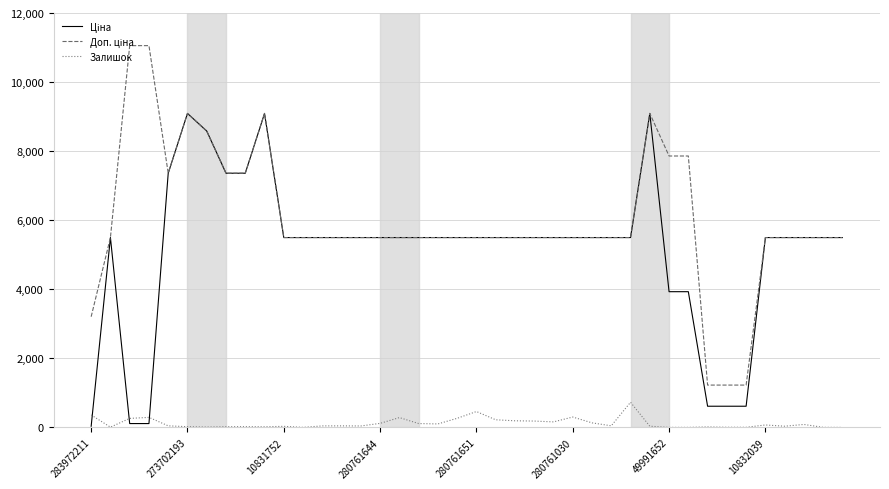

True or false: Доп. ціна and Ціна intersect in this chart.

False